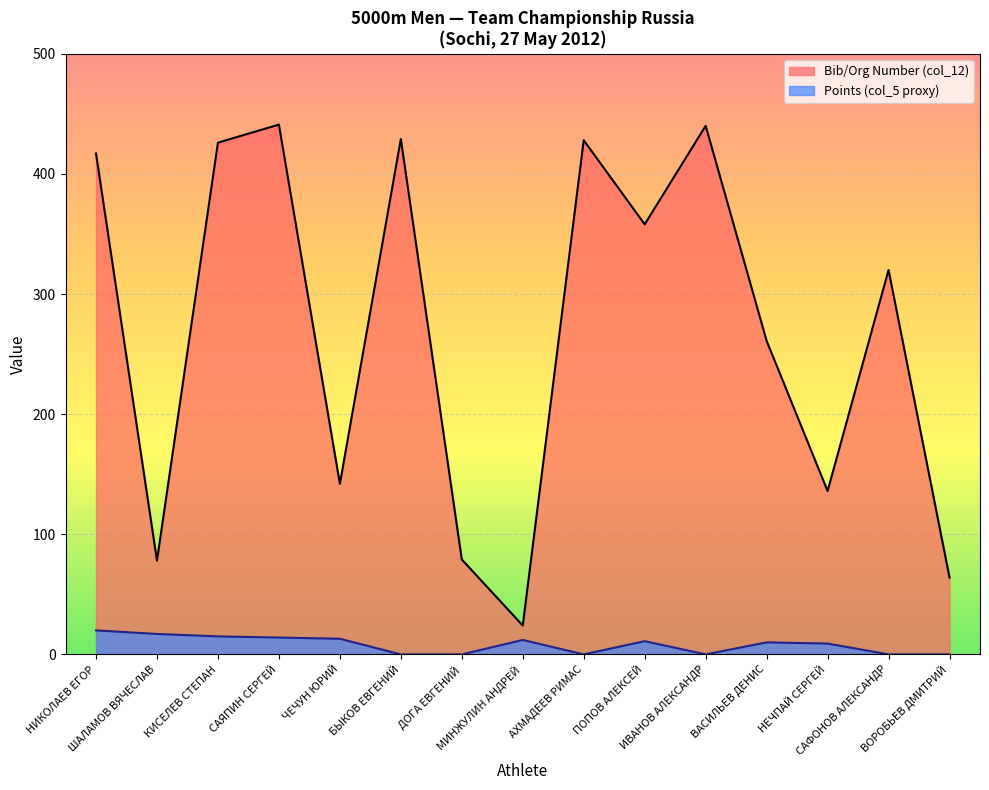

The value at ШАЛАМОВ ВЯЧЕСЛАВ is 105. True or false?

False